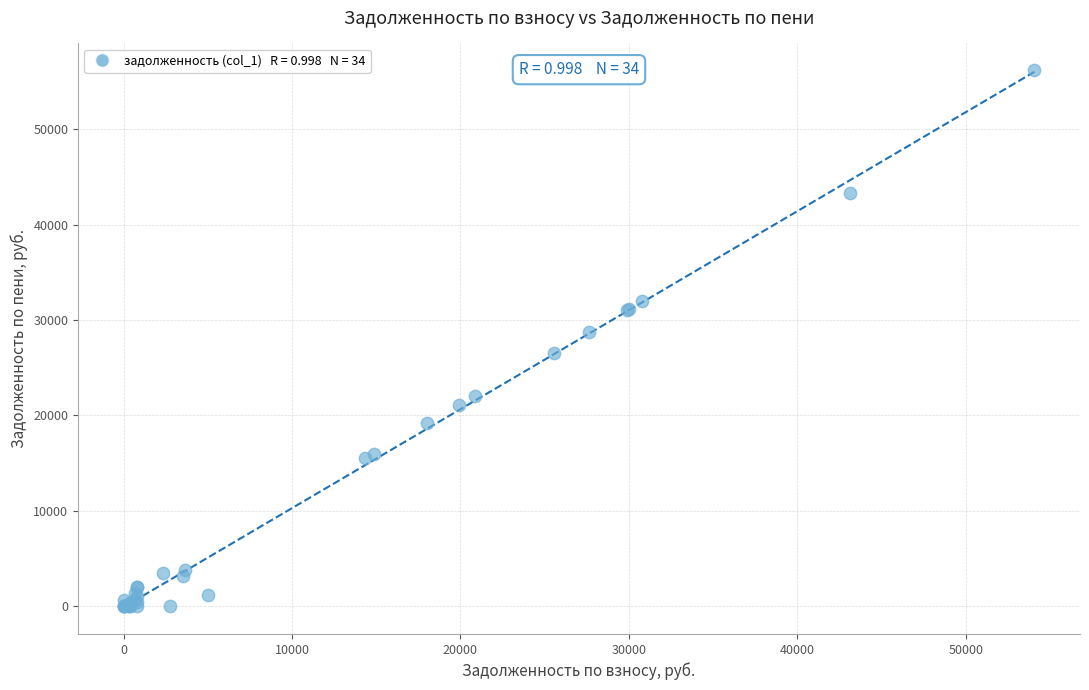

What Y value in the scatter plot is closest to 28084?

28768.8